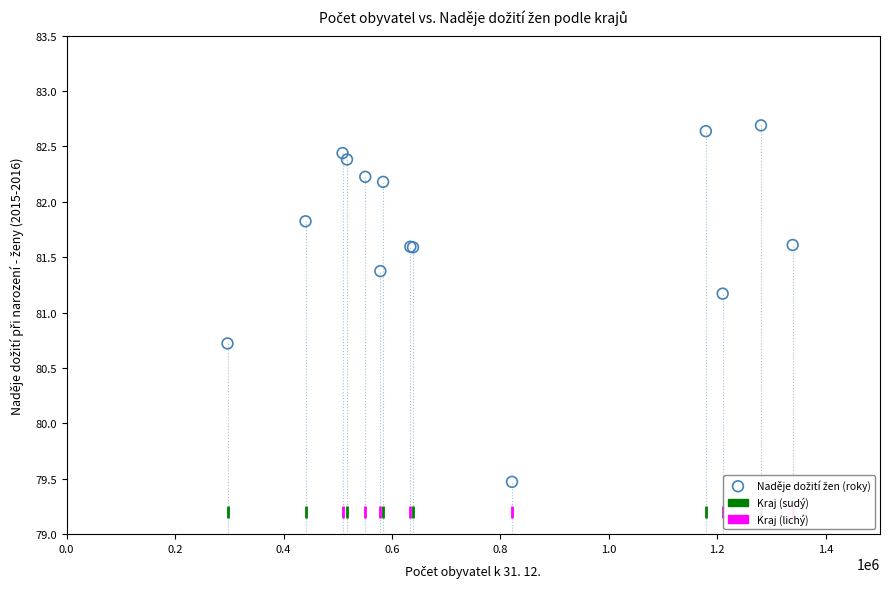

What Y value in the scatter plot is closest to 81?

81.2